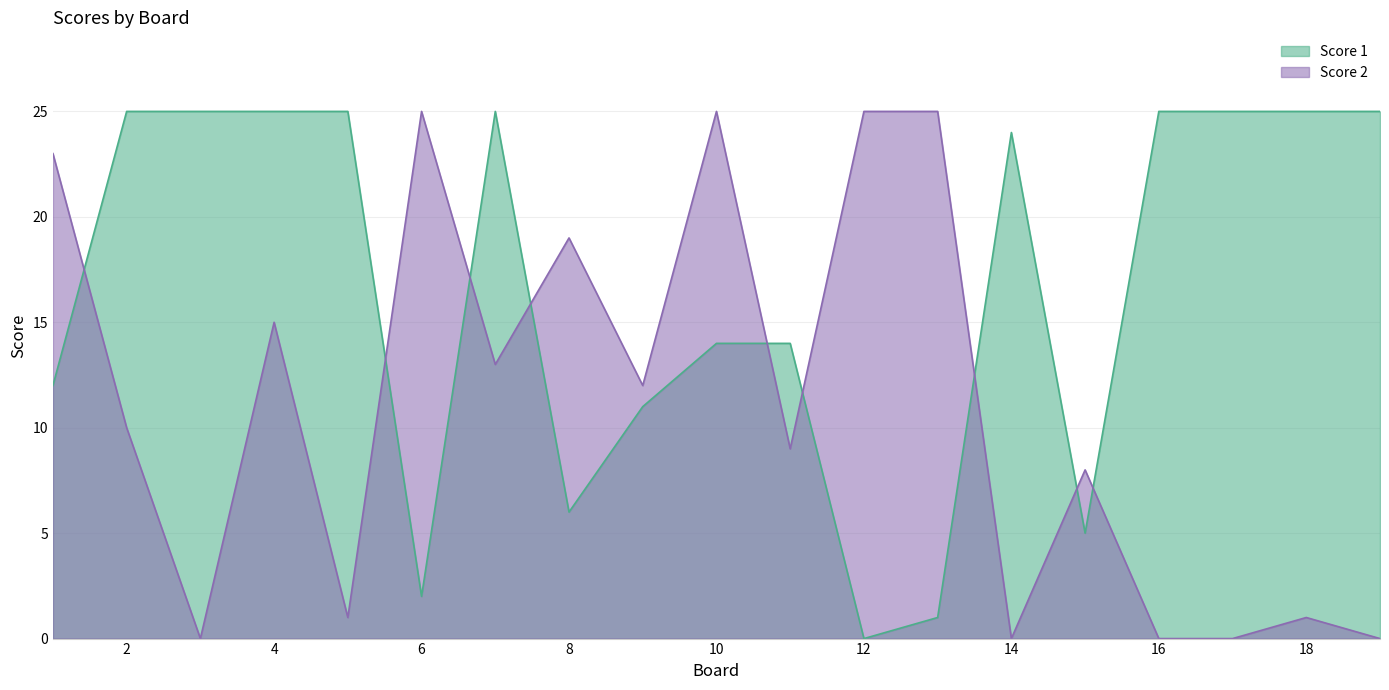

Which series ends up on top after the final intersection of Score 1 and Score 2?

Score 1